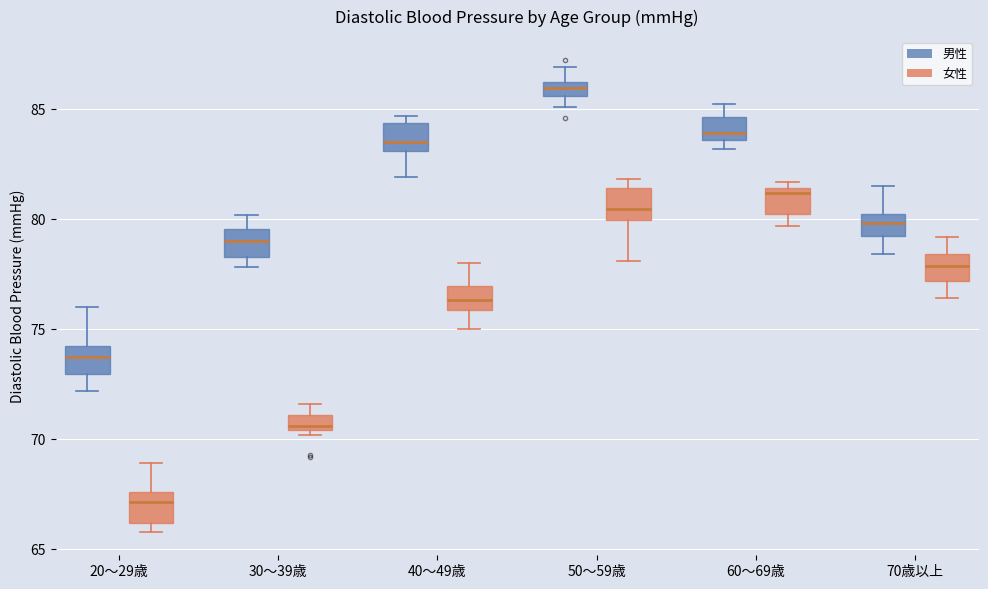

Where does the lower whisker of the box for 20～29歳 (男性) end on the y-axis? The values are not printed on the chart, so give them approximately, as read against the axis.

72.0